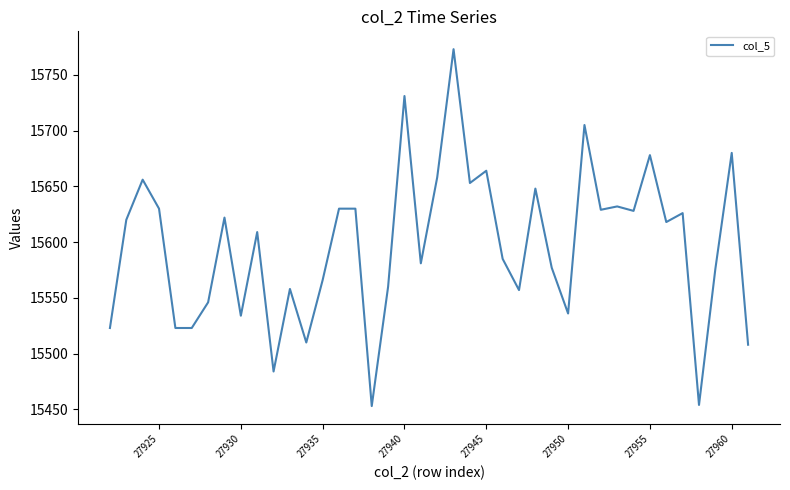

What is the smallest value displayed?

15453